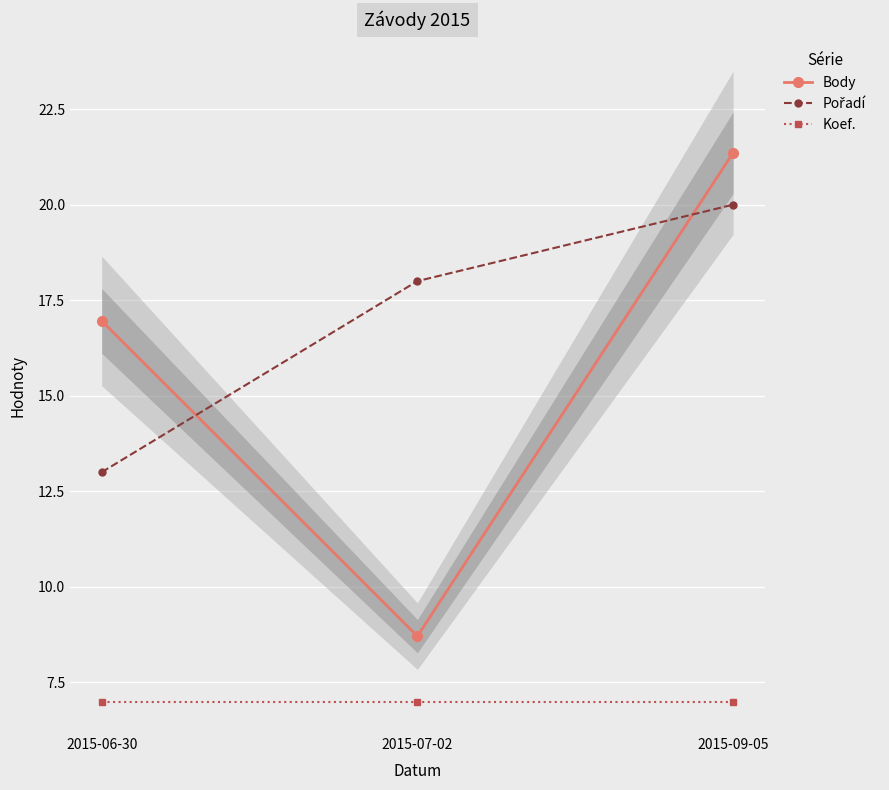

Reading right to left, extract all data points from this chart.

Body: 2015-09-05=21.4	2015-07-02=8.7	2015-06-30=17.0
Pořadí: 2015-09-05=20.0	2015-07-02=18.0	2015-06-30=13.0
Koef.: 2015-09-05=7.0	2015-07-02=7.0	2015-06-30=7.0